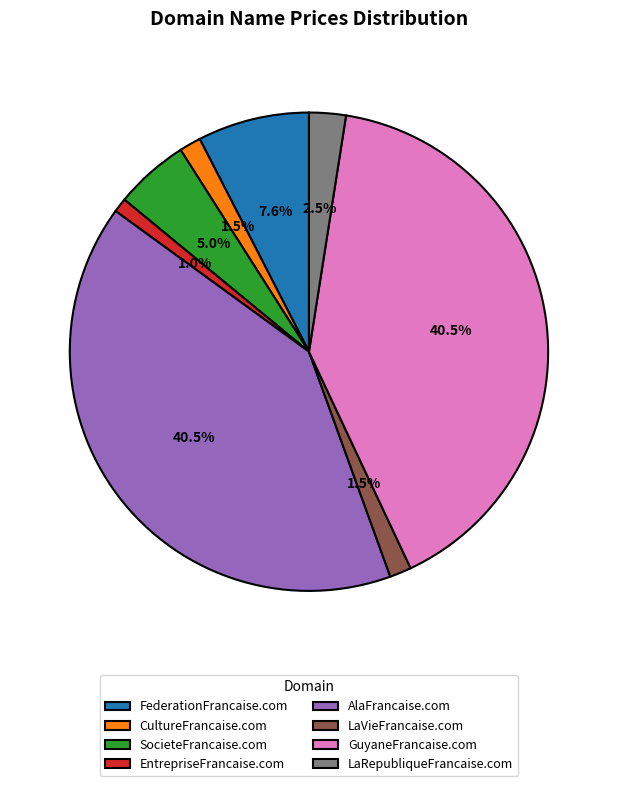

Do CultureFrancaise.com and LaRepubliqueFrancaise.com together represent more than half of the pie?

No